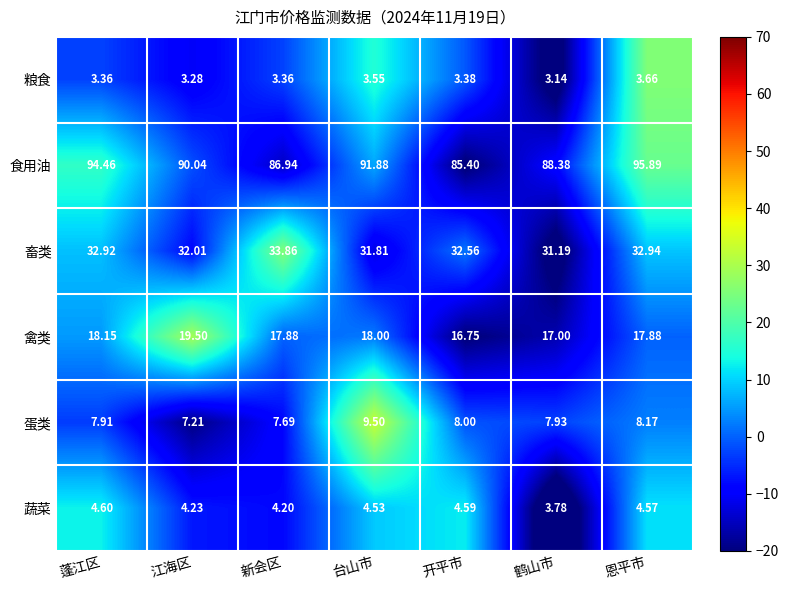

Is the value of 畜类 at 新会区 greater than the value of 粮食 at 开平市?

Yes